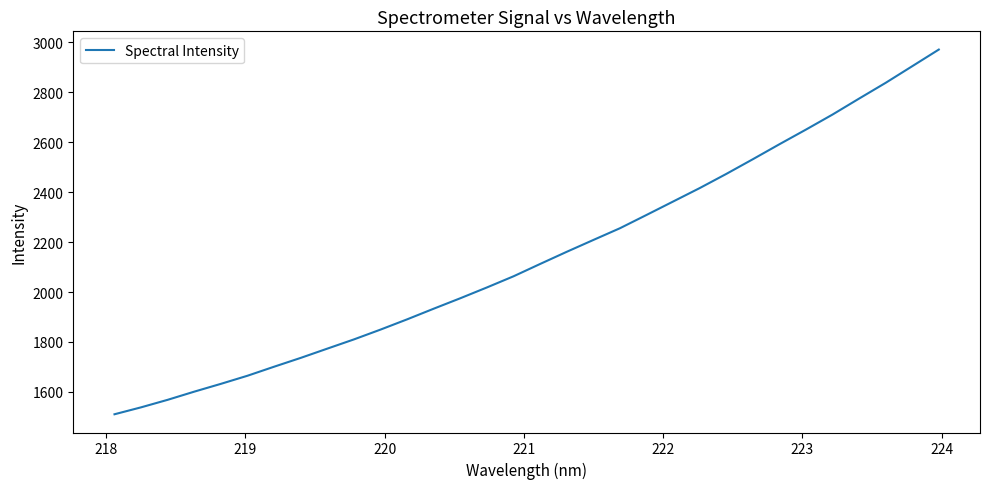

What is the difference between the maximum and minimum values?

1459.7